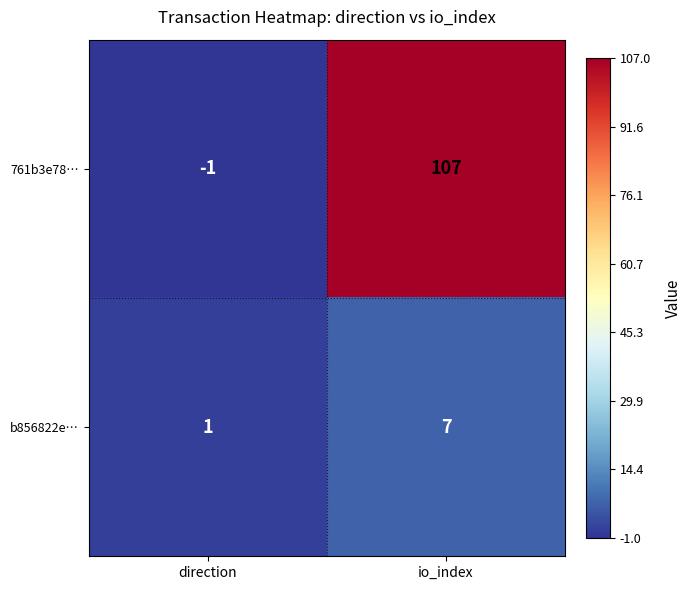

The b856822e… series shows 3 at io_index. True or false?

False